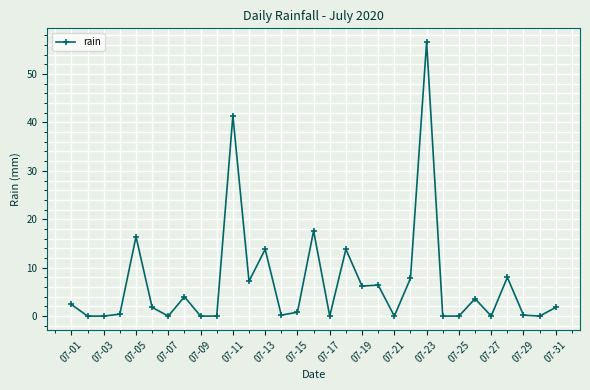

True or false: the data has more than 0 interior local peaks.

True